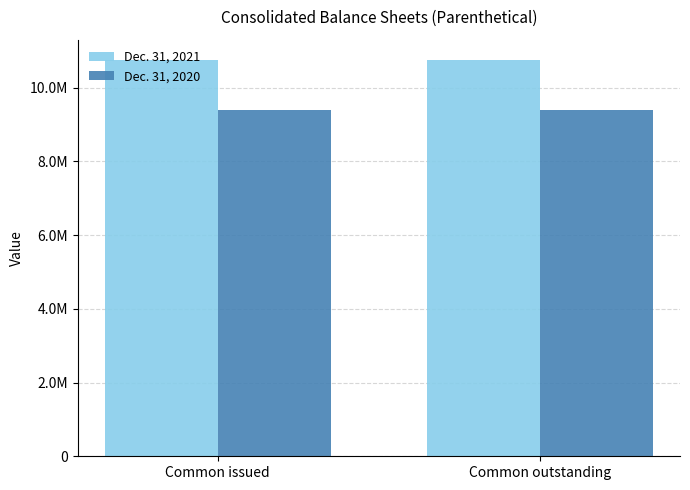

Are the bars horizontal?

No